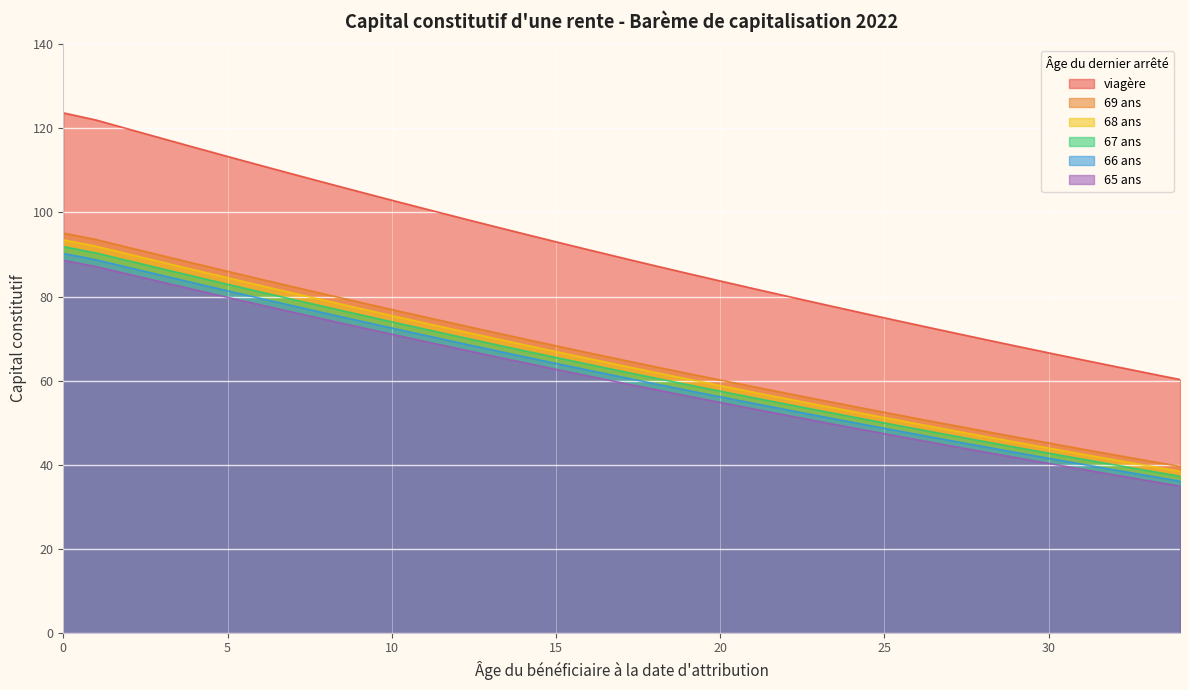

The value of 66 ans at 16 is 62.5. True or false?

True